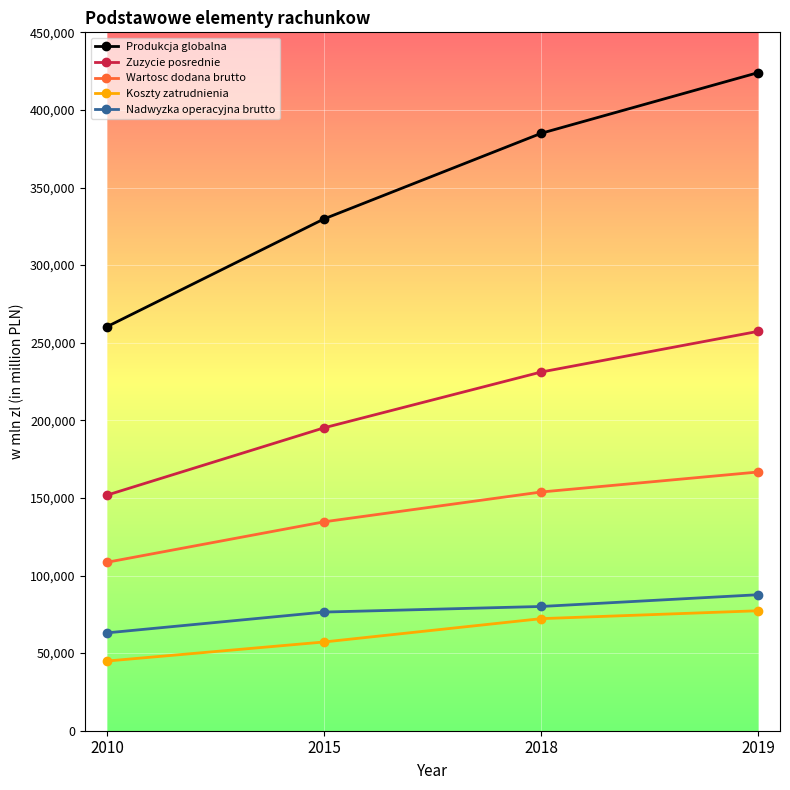

The value of Wartosc dodana brutto at 2015 is 134616. True or false?

True